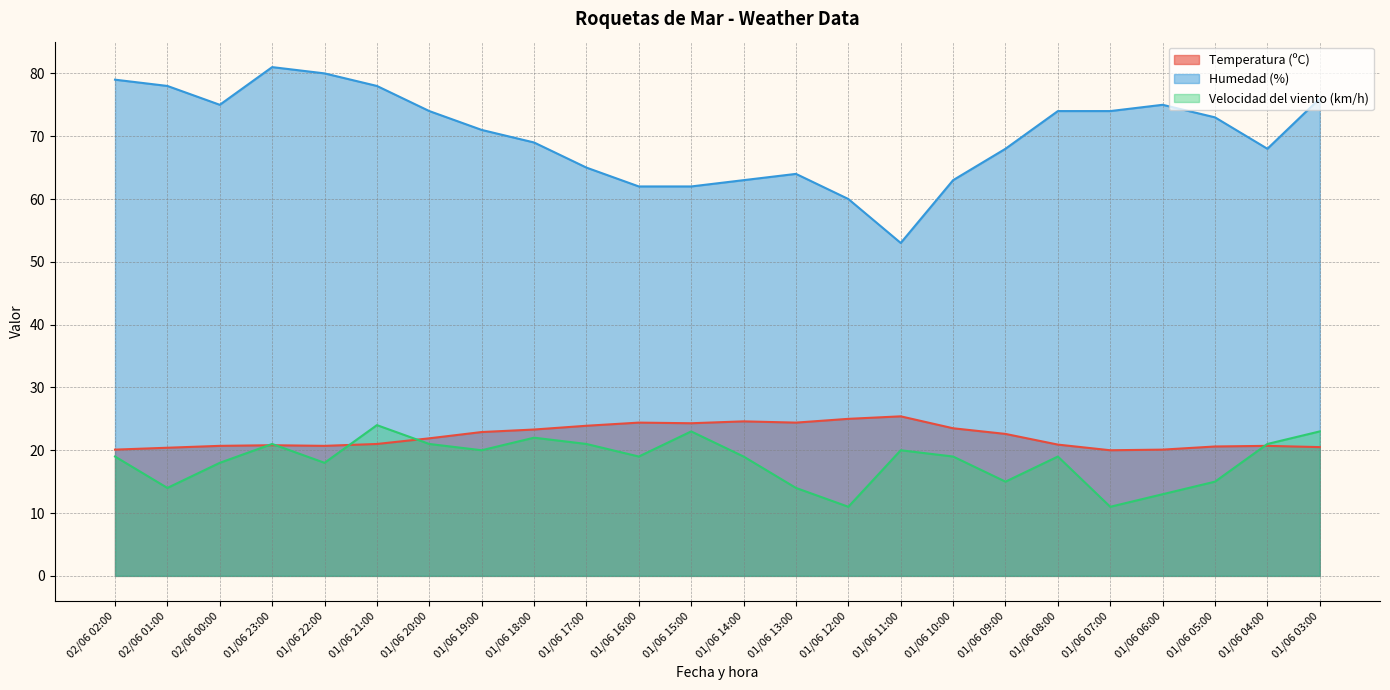

At how many categories does at least one series exceed 43?

24